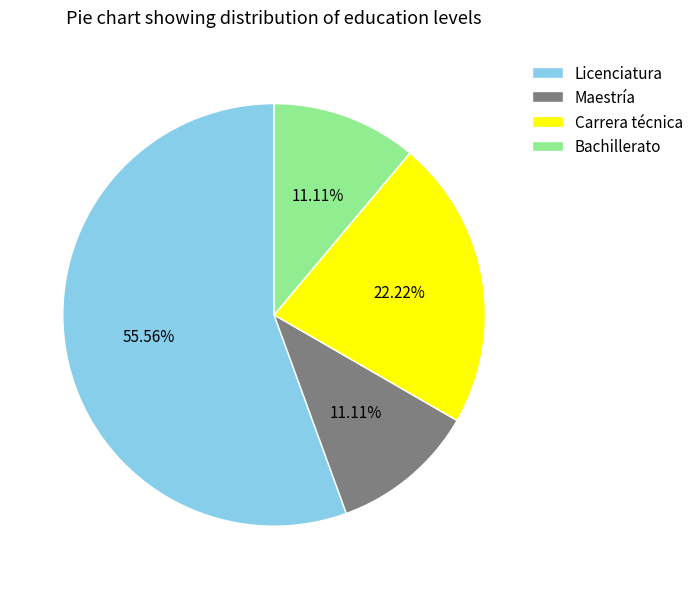

Which category has the biggest portion of the pie?

Licenciatura